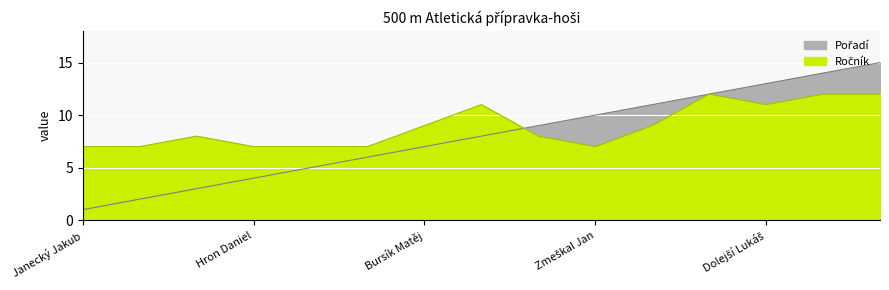

Read the Ročník value at Hron Daniel.

7